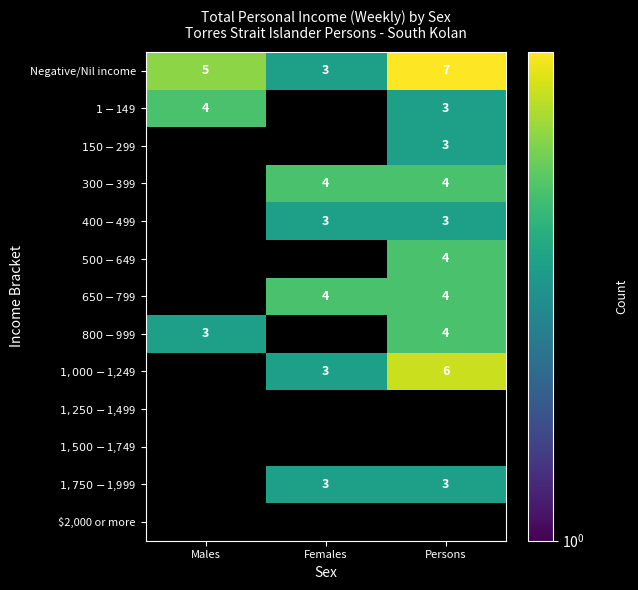

How many data points does each series have?

3